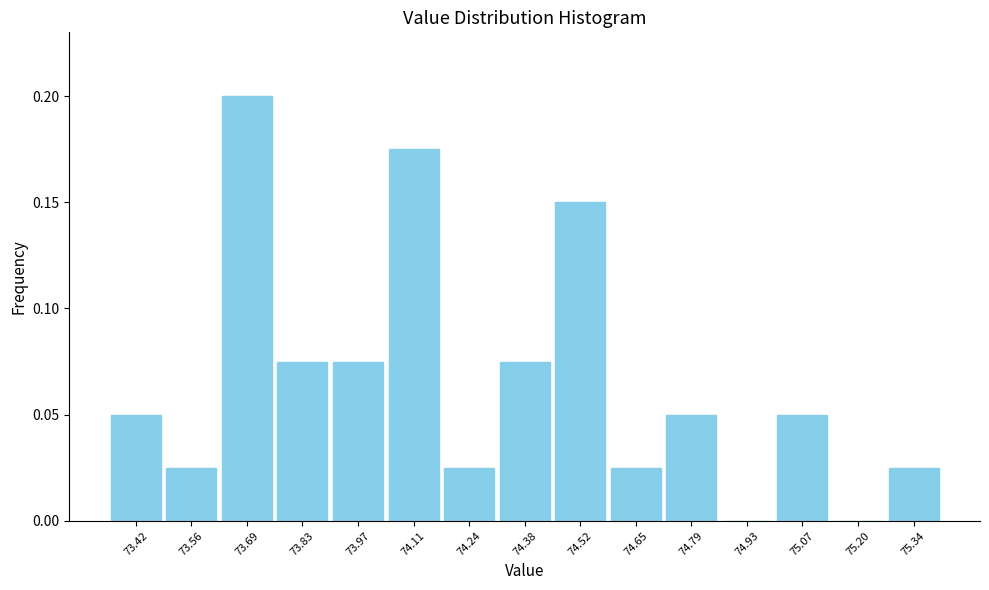

Over which range of the x-axis is the bar tallest?

73.62 to 73.76